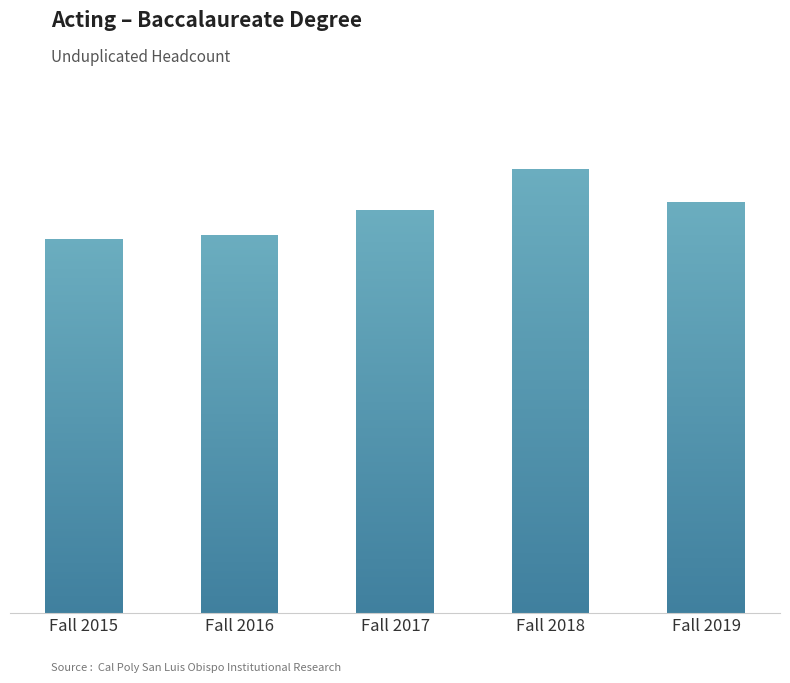

Reading right to left, extract all data points from this chart.

Fall 2019=101	Fall 2018=109	Fall 2017=99	Fall 2016=93	Fall 2015=92